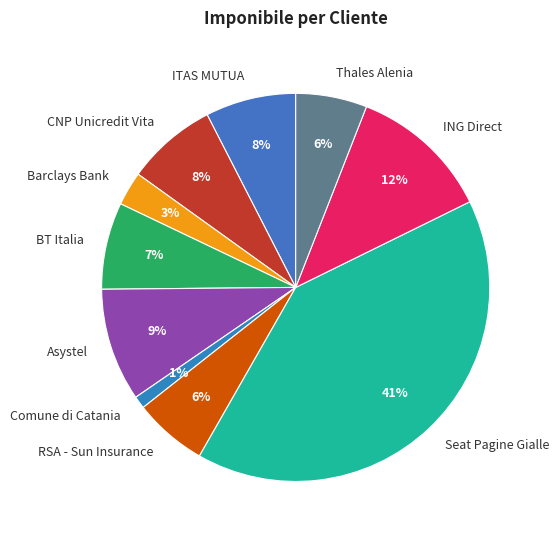

Does any single category account for the majority?

No